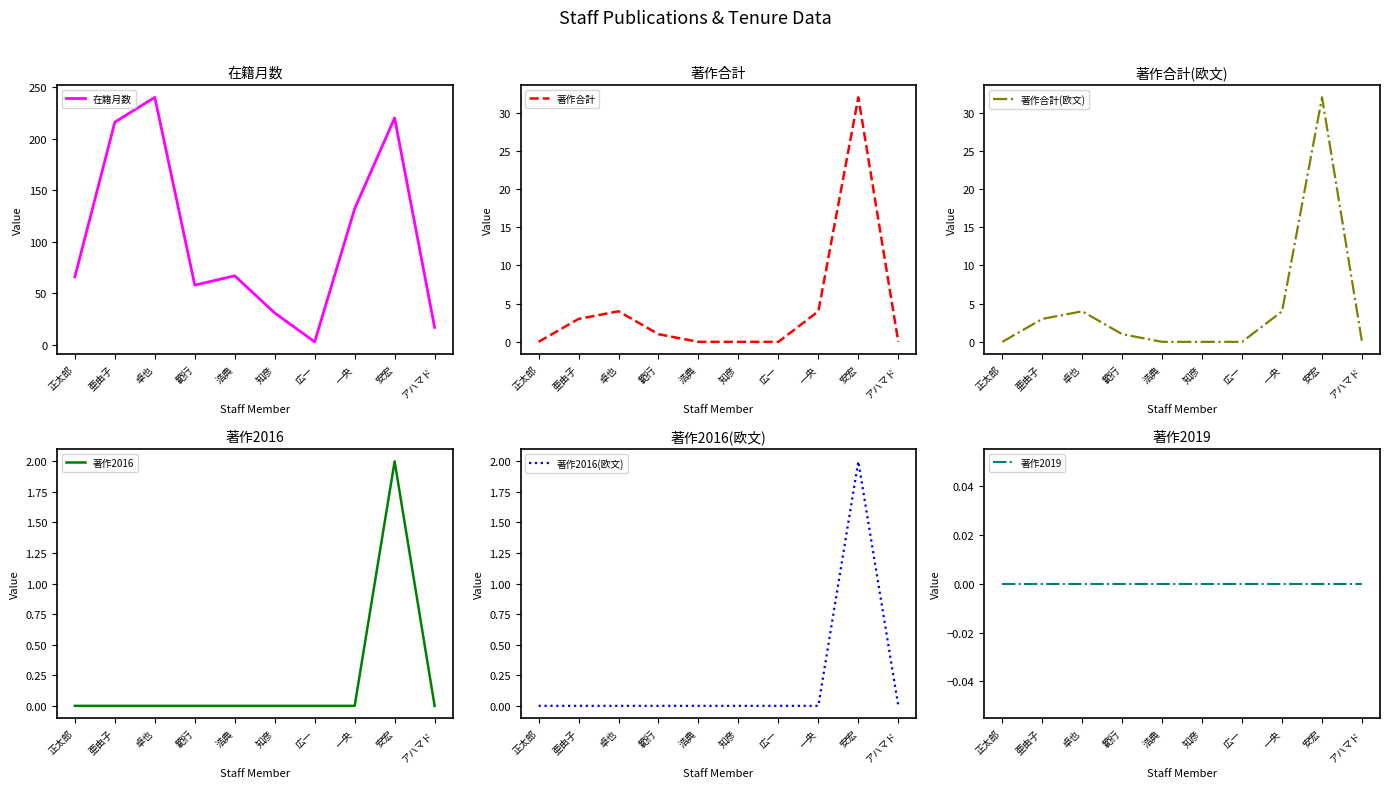

What is the sum of the 著作合計(欧文) values at 卓也 and 安宏?

36